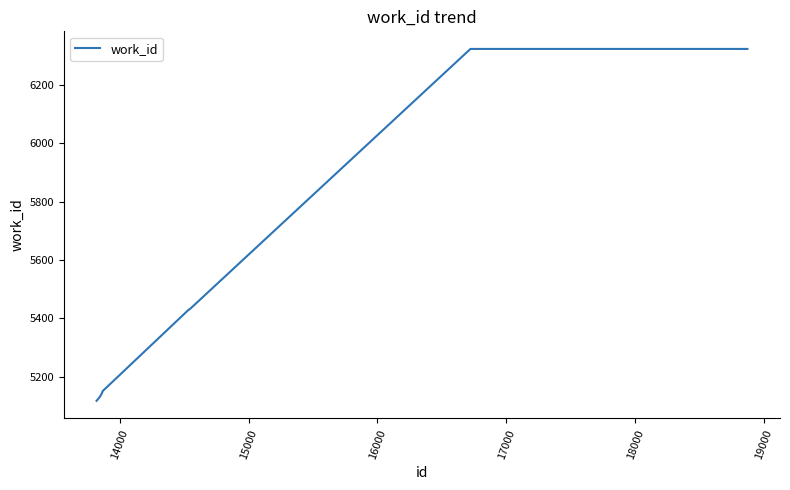

What is the minimum value shown in the chart?

5117